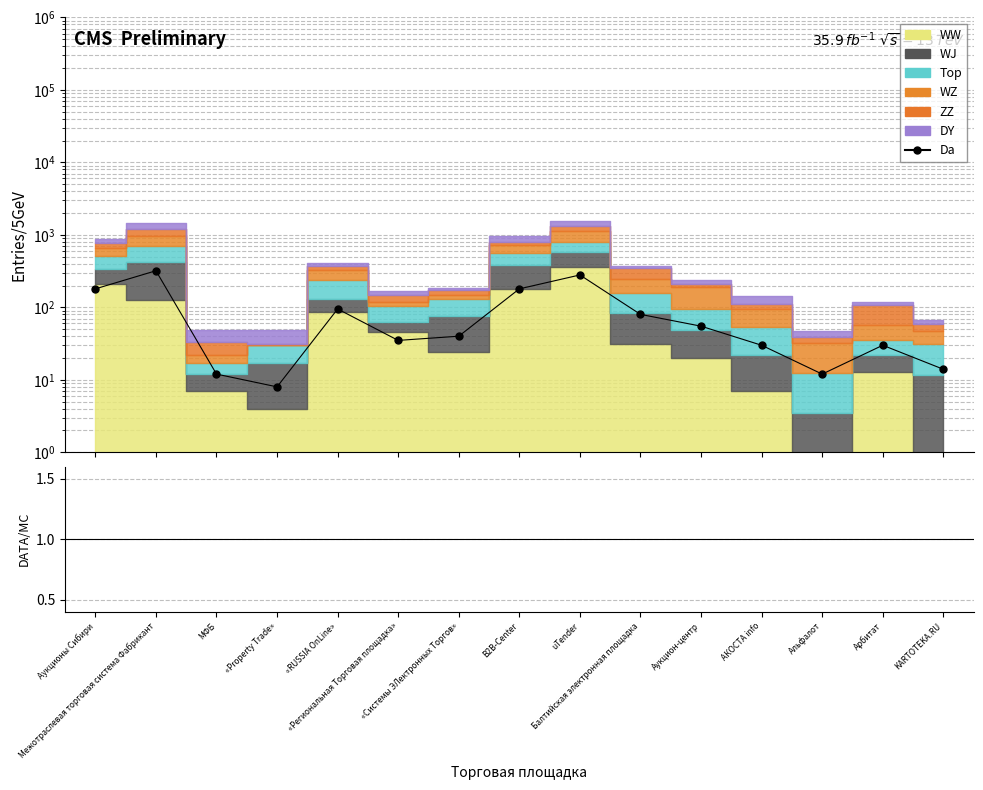

What is the label of the 10th point from the left?

Балтийская электронная площадка